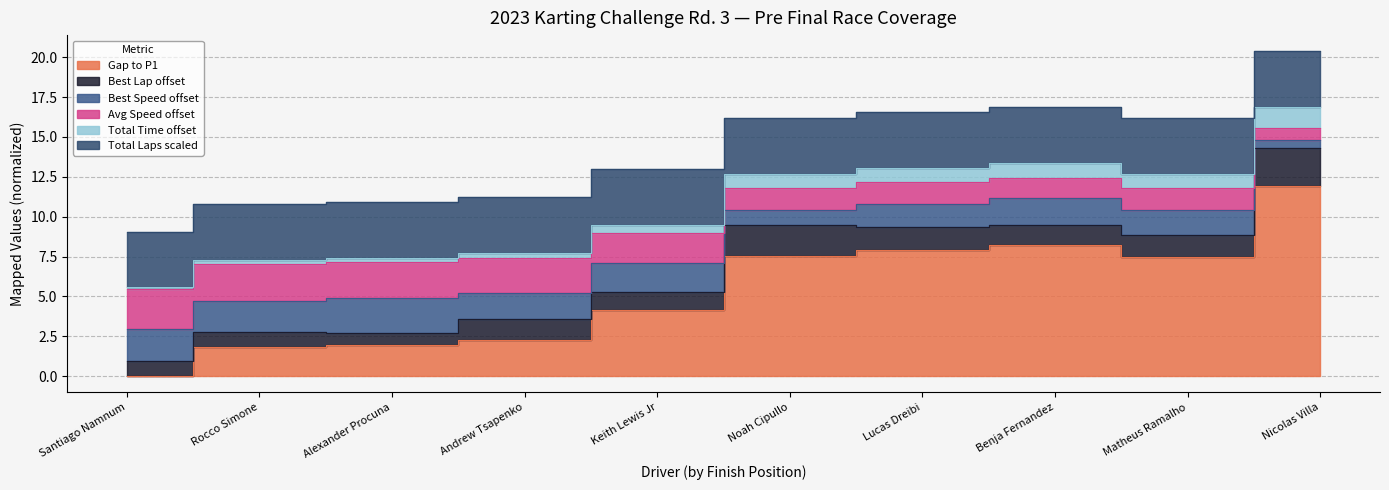

True or false: Average Speed and Total Time intersect in this chart.

False